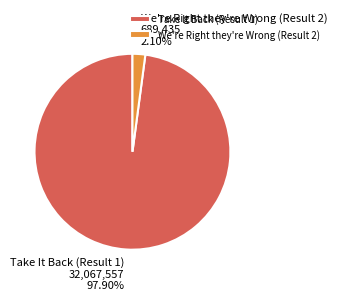

What is the smallest slice in the pie chart?

We're Right they're Wrong (Result 2)